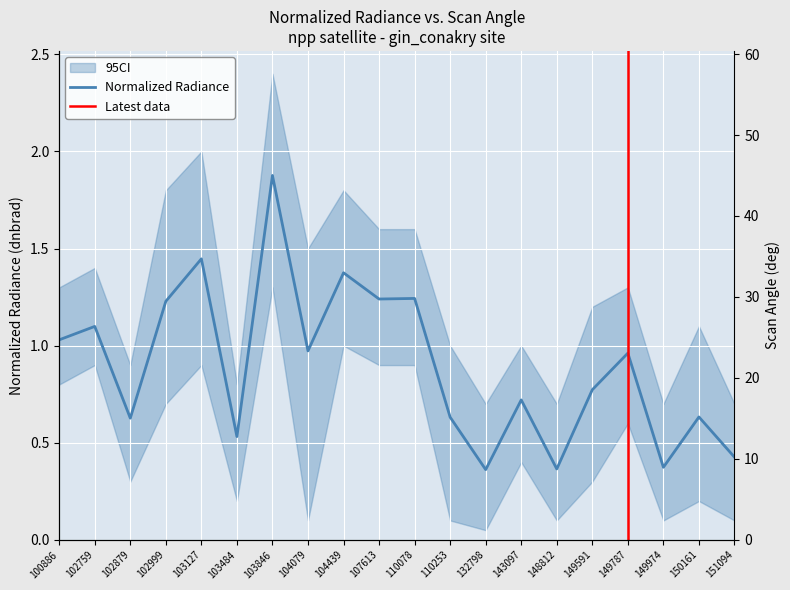

What is the difference between the scan_angle values at 102999 and 110078?

9.0